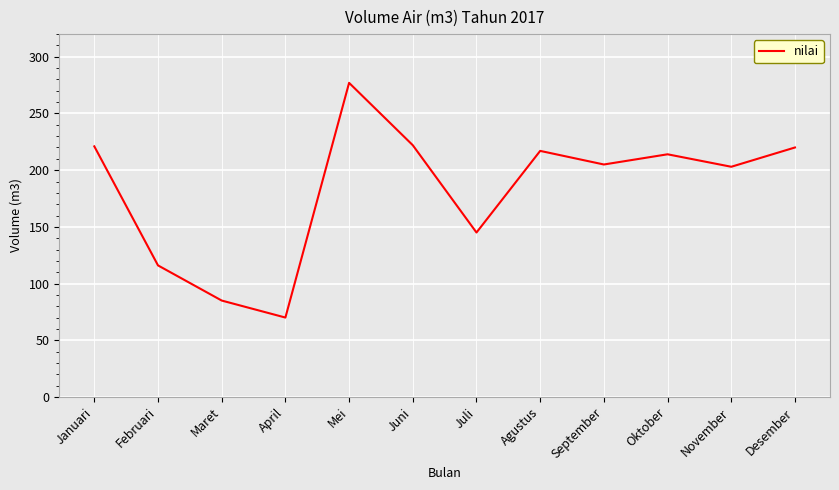

How many values are below 214?

6